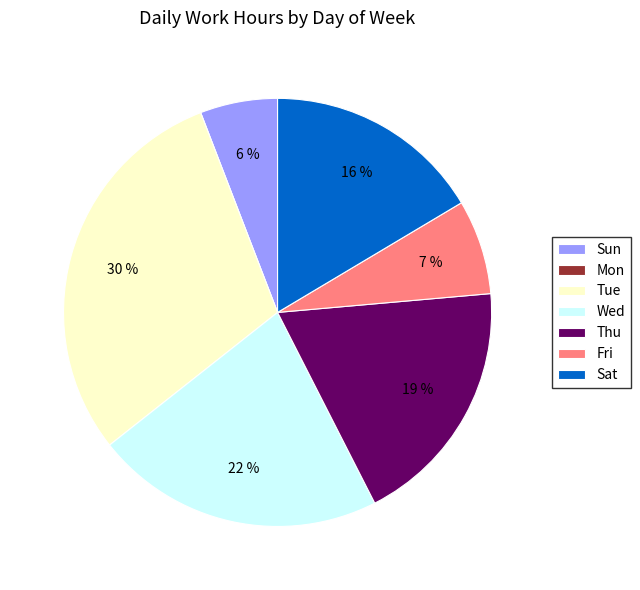

What percentage is the Sat slice, to the nearest percent?

16%